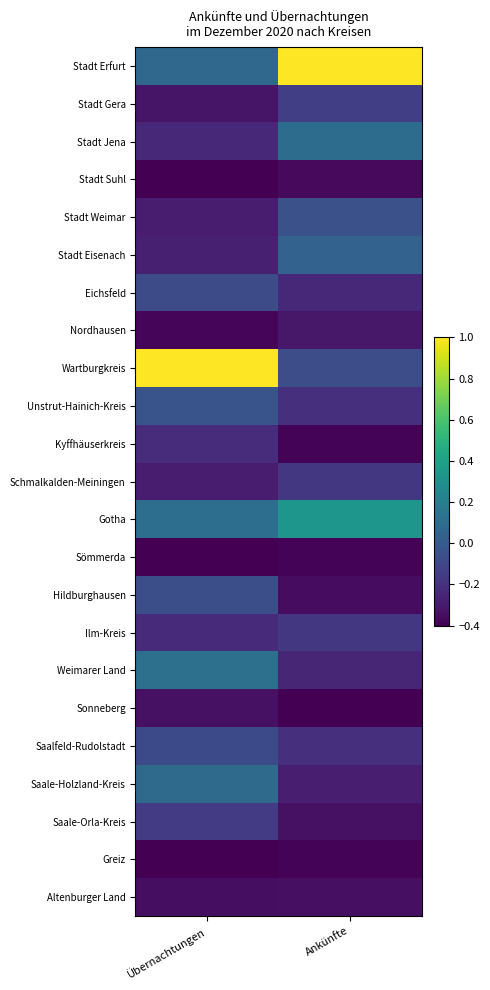

At which category is the sum across all series the highest?

Übernachtungen